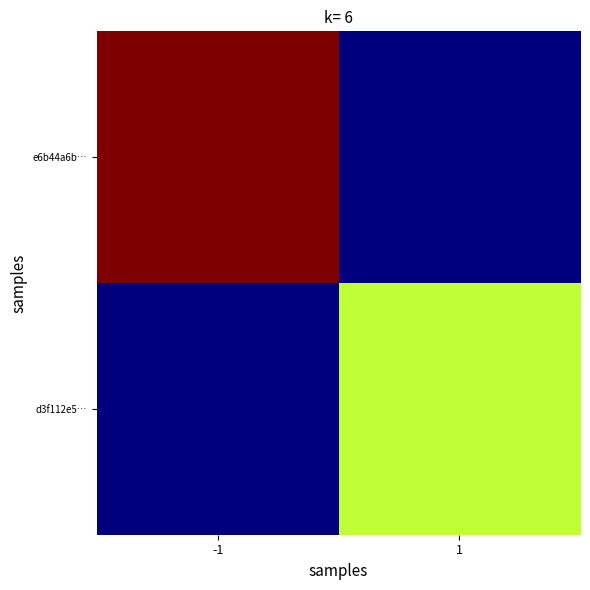

Which has a higher value, 1 or -1?

-1